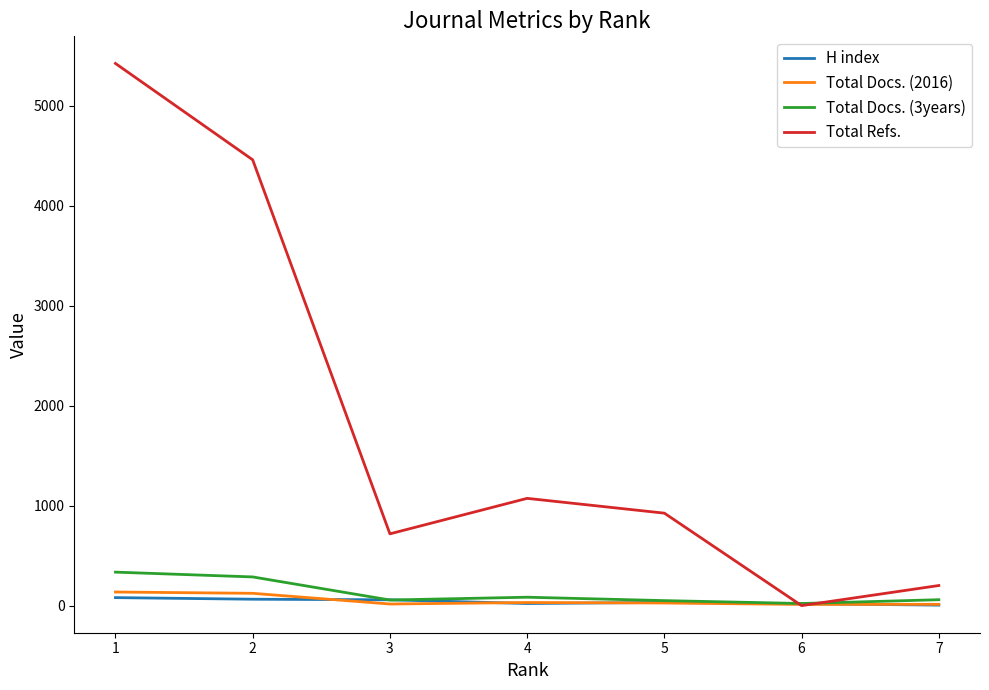

Which series has the largest total across all categories?

Total Refs.